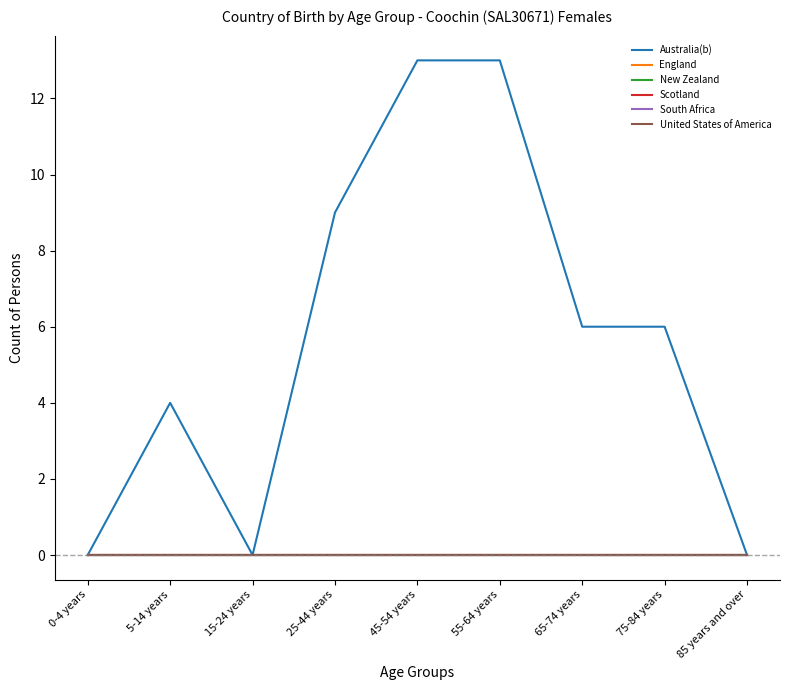

Does the chart display data point markers on the line(s)?

No